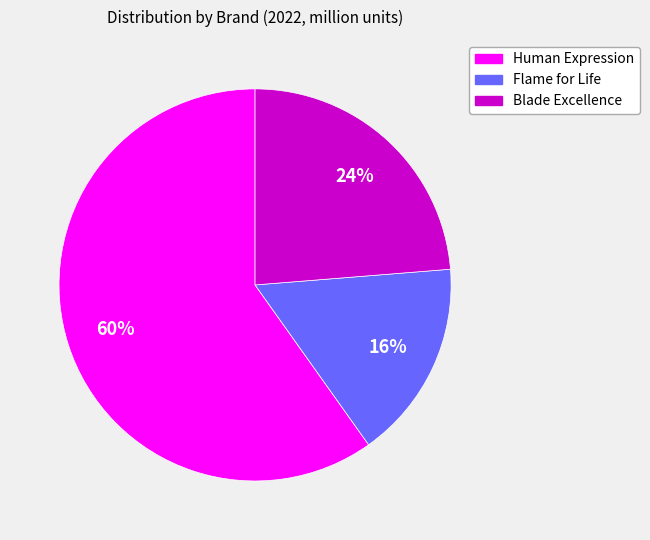

True or false: Blade Excellence accounts for 24% of the total.

True